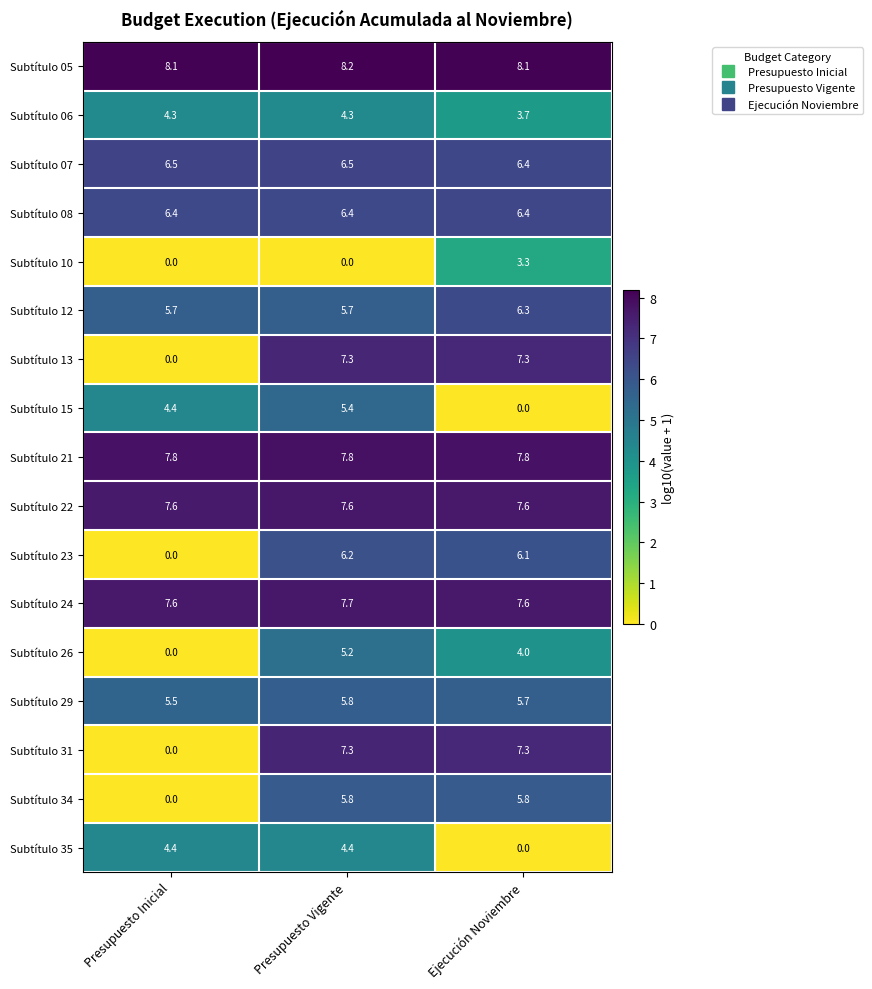

What is the sum of the Subtítulo 31 values at Presupuesto Inicial and Presupuesto Vigente?

7.3